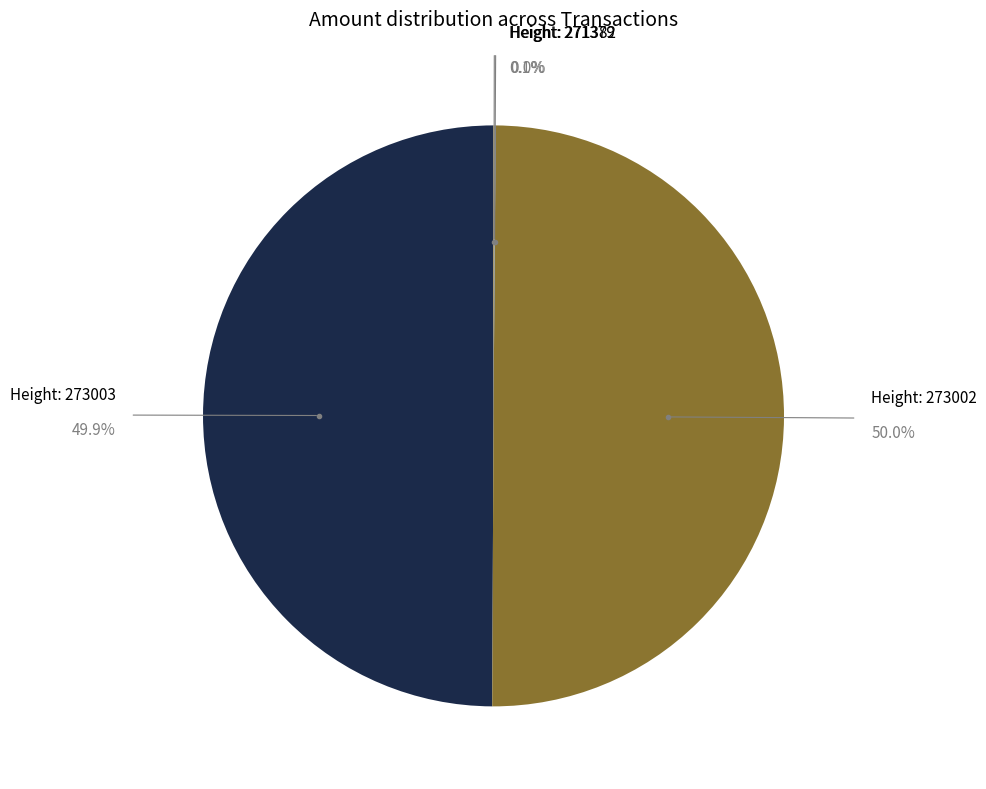

How many segments does this pie chart have?

4